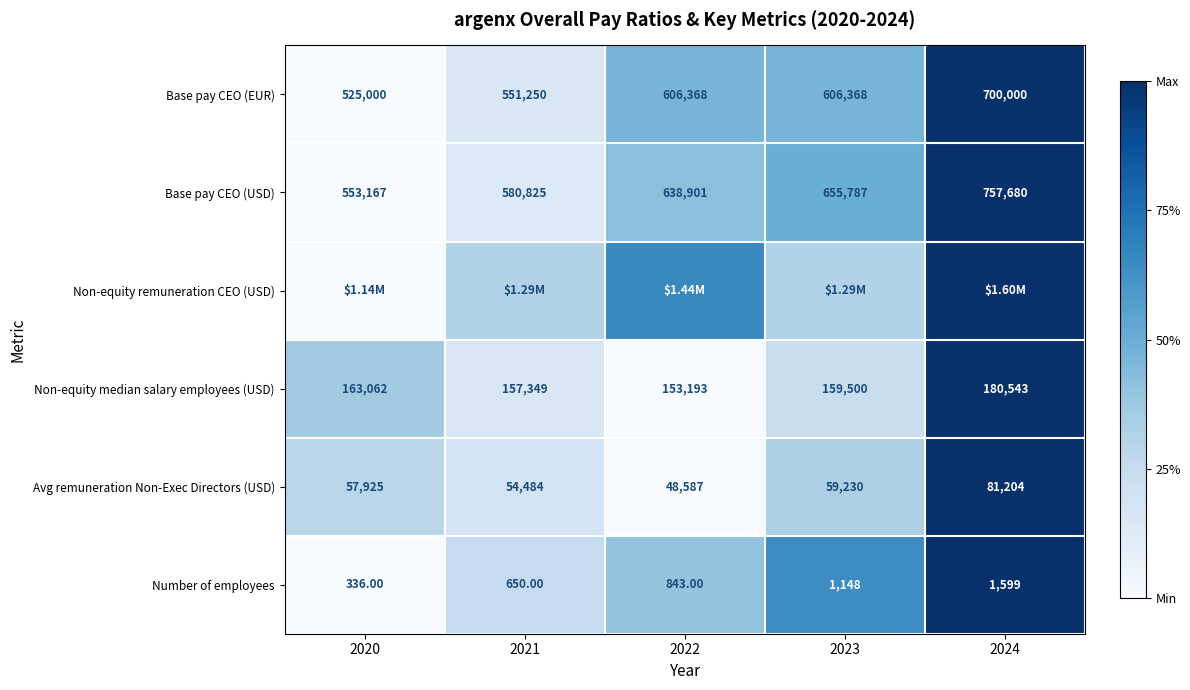

Is the value of Non-equity median salary employees (USD) at 2023 greater than the value of Base pay CEO (EUR) at 2022?

No